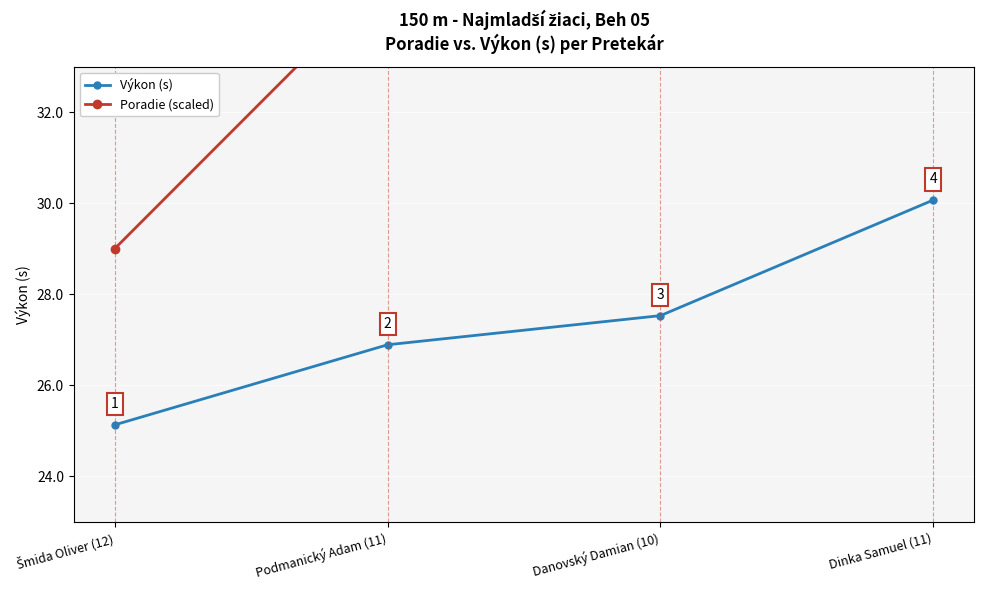

What is the spread (max minus min) of values at Podmanický Adam (11)?

8.1